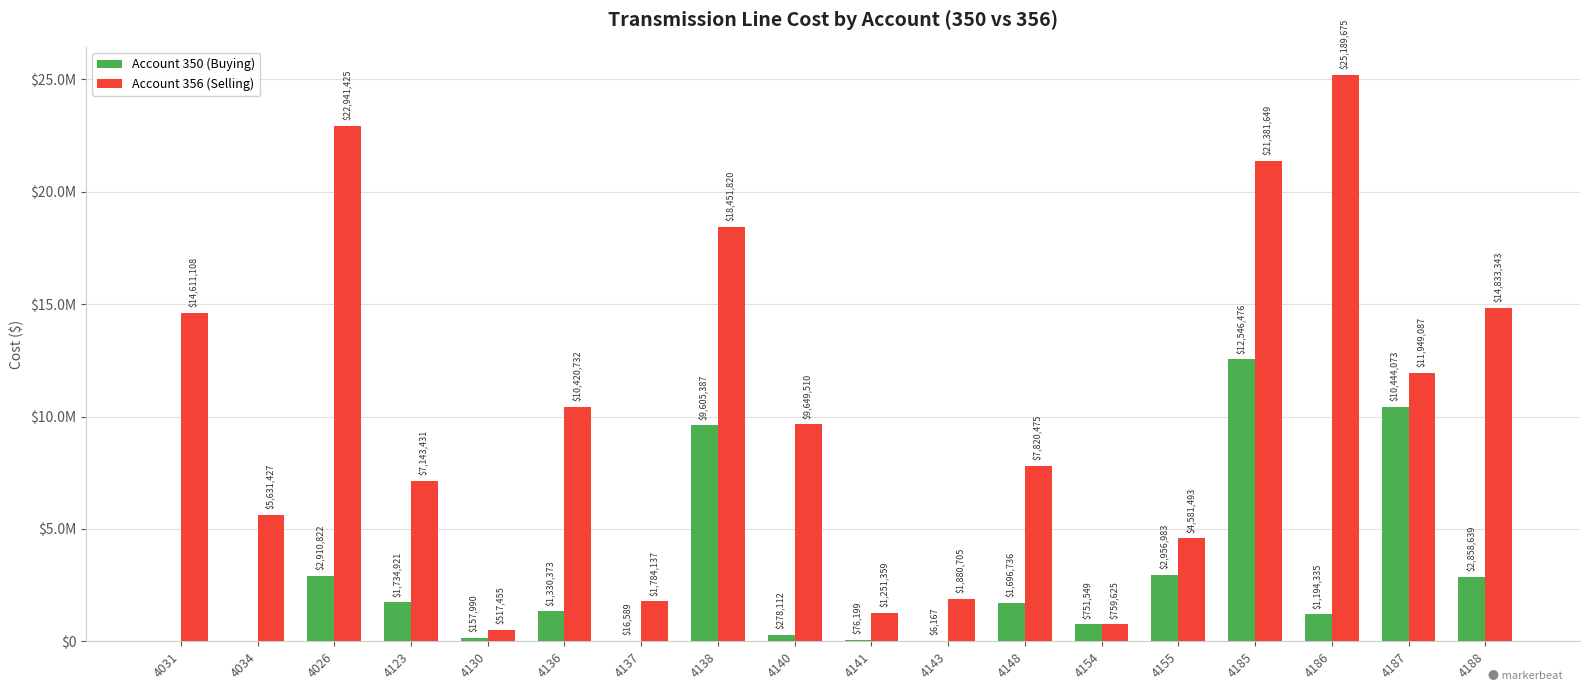

What are all the series names shown in the legend?

Account 350 (Buying), Account 356 (Selling)